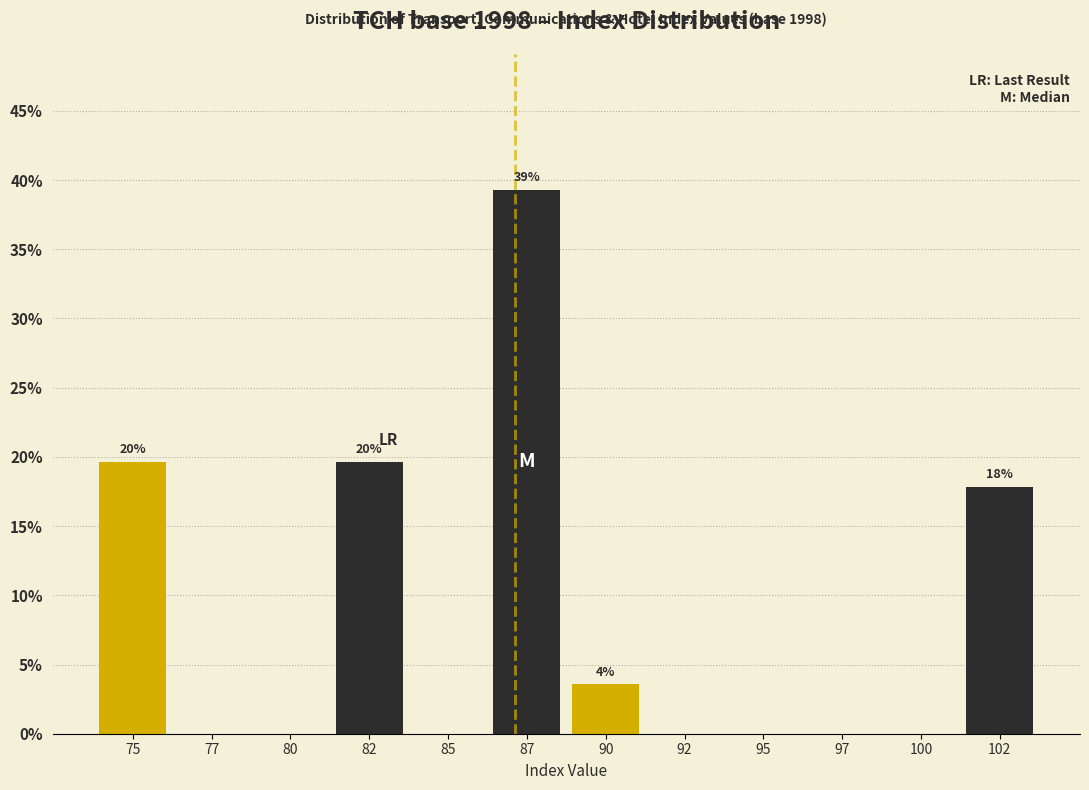

Reading left to right, transcribe all the data shown in this chart.

75=19.6	77=0.0	80=0.0	82=19.6	85=0.0	87=39.3	90=3.6	92=0.0	95=0.0	97=0.0	100=0.0	102=17.9